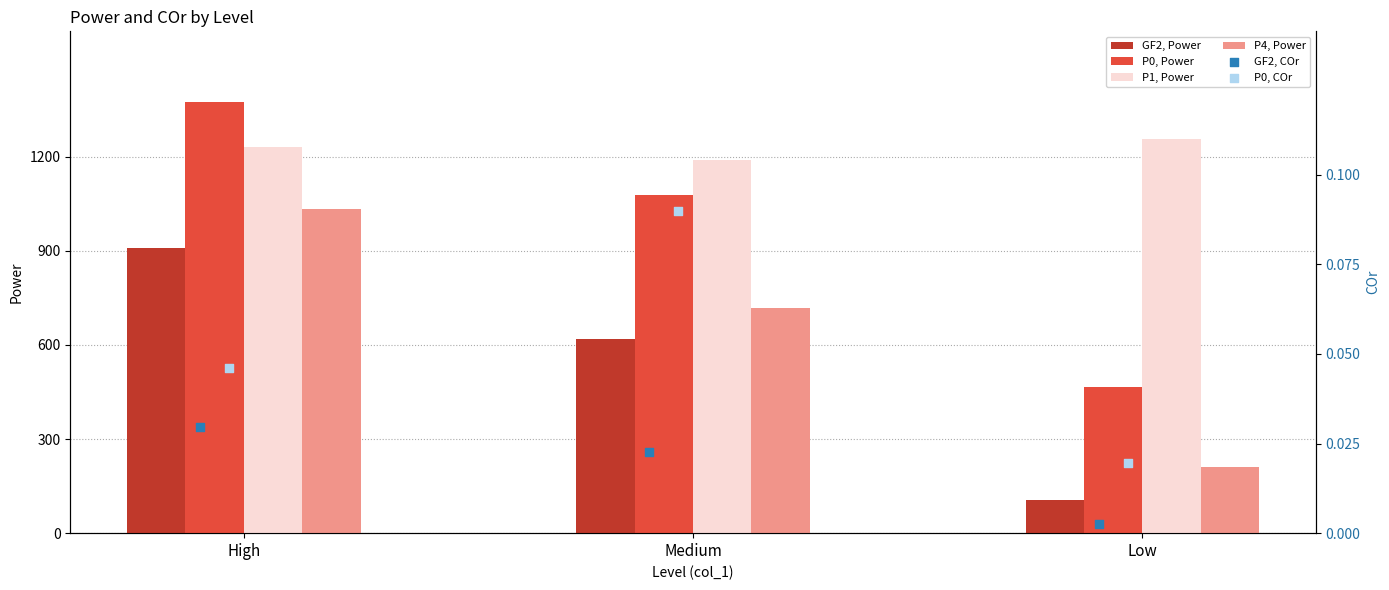

What are all the series names shown in the legend?

GF2_Power, P0_Power, P1_Power, P4_Power, GF2_COr, P0_COr